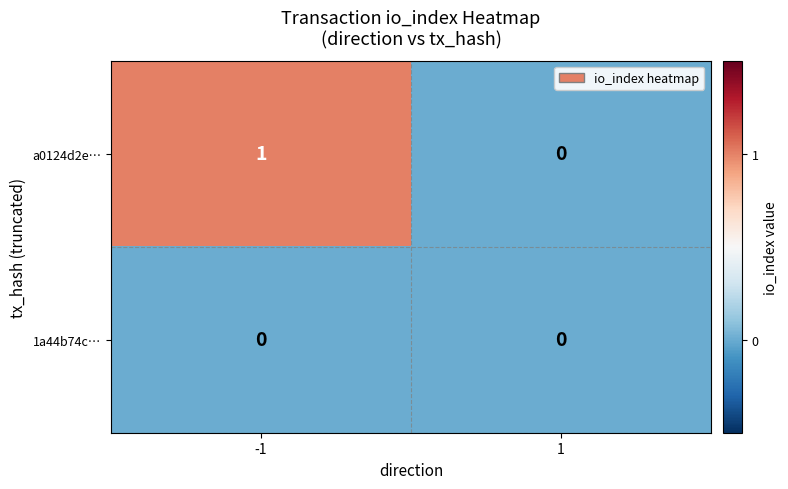

The a0124d2e… series shows 1 at -1. True or false?

True